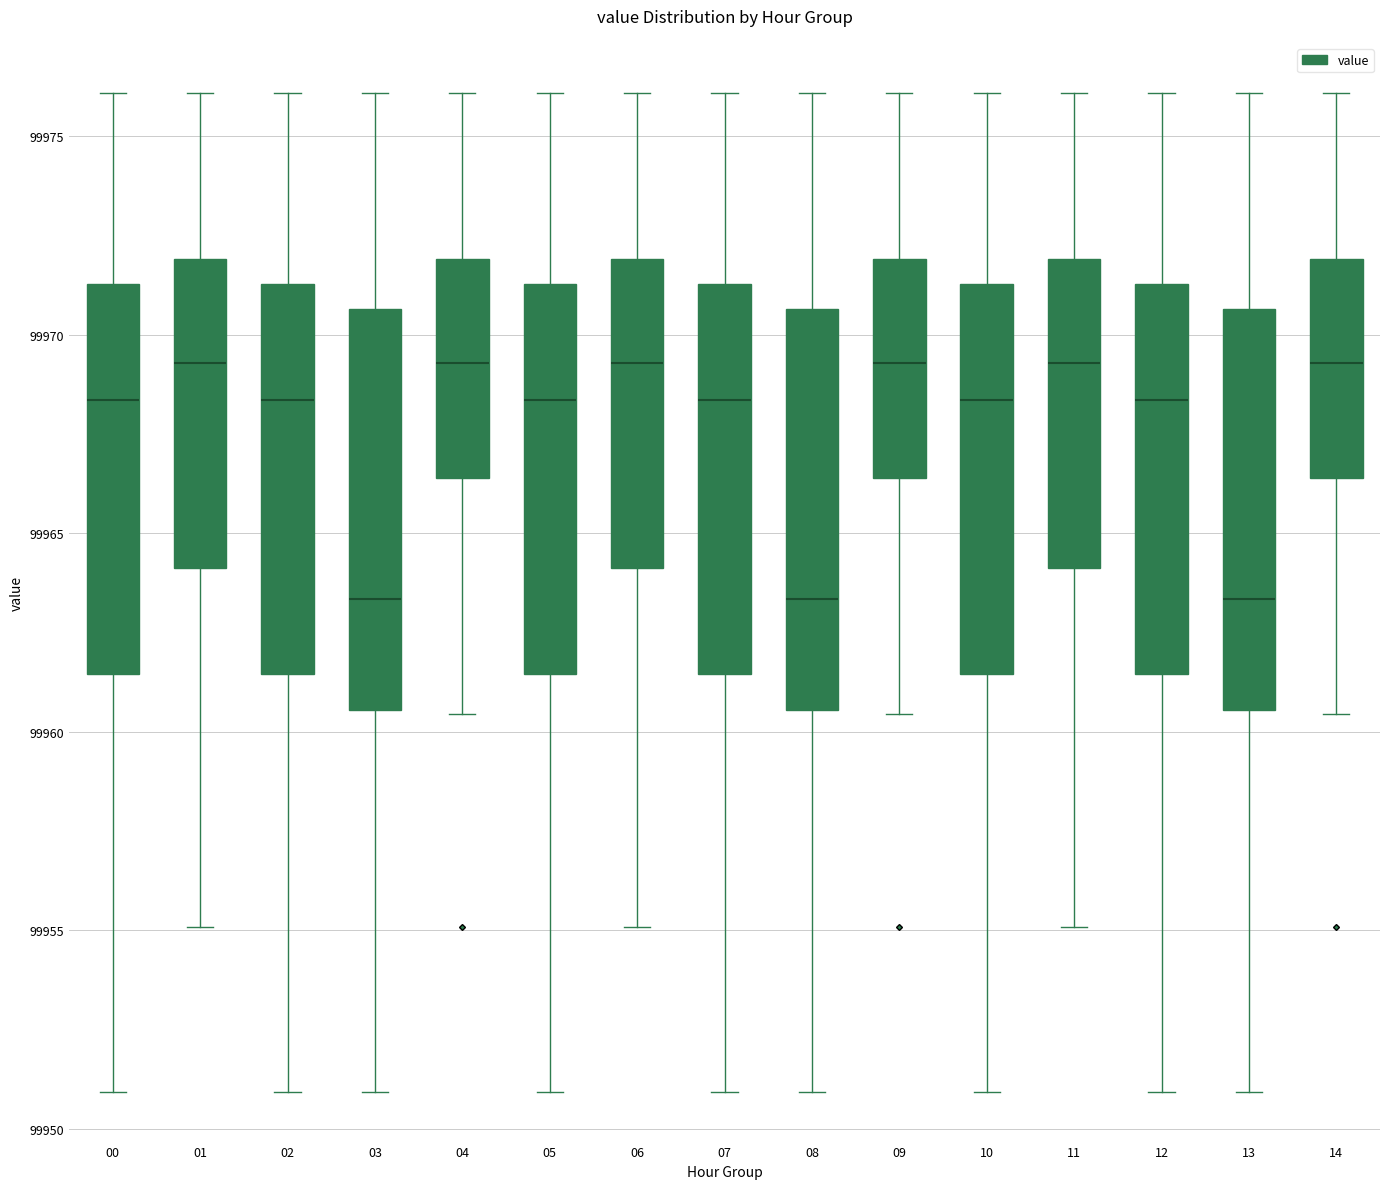

Reading left to right, transcribe this box plot: for each box, give where its median line is, the range the box spans, and where its two whiskers end, as read against the y-axis. The values are not printed on the chart, so give them approximately, as read against the axis.

00: median 99968.5, box 99961.5 to 99971.5, whiskers 99951.0 to 99976.0
01: median 99969.5, box 99964.0 to 99972.0, whiskers 99955.0 to 99976.0
02: median 99968.5, box 99961.5 to 99971.5, whiskers 99951.0 to 99976.0
03: median 99963.5, box 99960.5 to 99970.5, whiskers 99951.0 to 99976.0
04: median 99969.5, box 99966.5 to 99972.0, whiskers 99960.5 to 99976.0
05: median 99968.5, box 99961.5 to 99971.5, whiskers 99951.0 to 99976.0
06: median 99969.5, box 99964.0 to 99972.0, whiskers 99955.0 to 99976.0
07: median 99968.5, box 99961.5 to 99971.5, whiskers 99951.0 to 99976.0
08: median 99963.5, box 99960.5 to 99970.5, whiskers 99951.0 to 99976.0
09: median 99969.5, box 99966.5 to 99972.0, whiskers 99960.5 to 99976.0
10: median 99968.5, box 99961.5 to 99971.5, whiskers 99951.0 to 99976.0
11: median 99969.5, box 99964.0 to 99972.0, whiskers 99955.0 to 99976.0
12: median 99968.5, box 99961.5 to 99971.5, whiskers 99951.0 to 99976.0
13: median 99963.5, box 99960.5 to 99970.5, whiskers 99951.0 to 99976.0
14: median 99969.5, box 99966.5 to 99972.0, whiskers 99960.5 to 99976.0